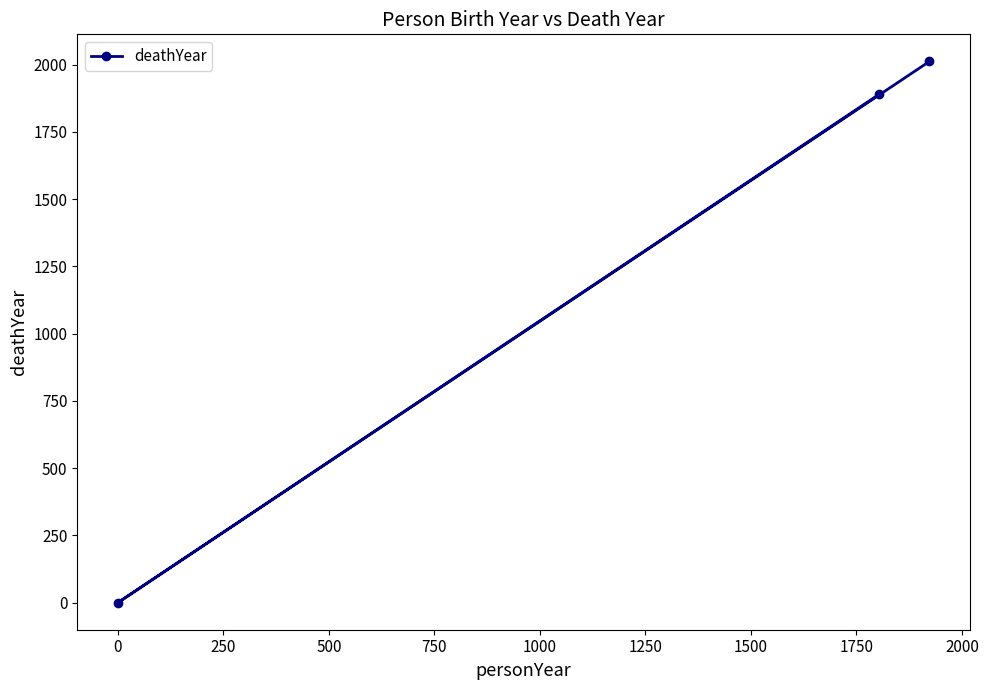

How many values are above zero?

2